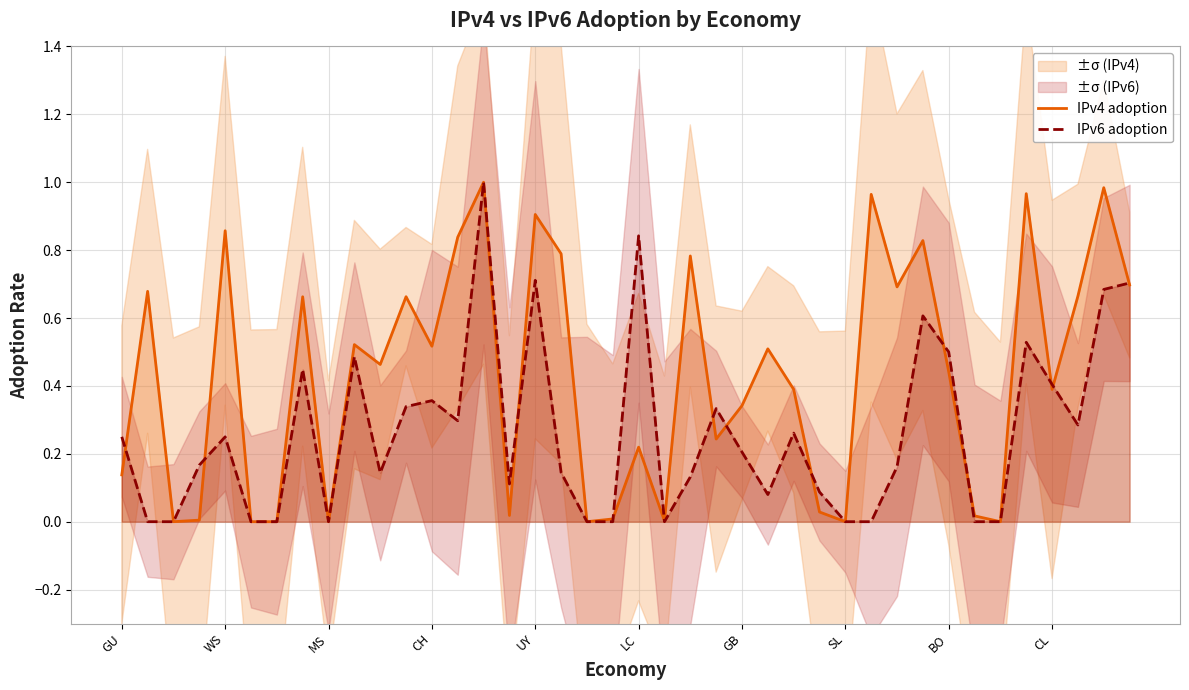

How many lines are shown in the chart?

2